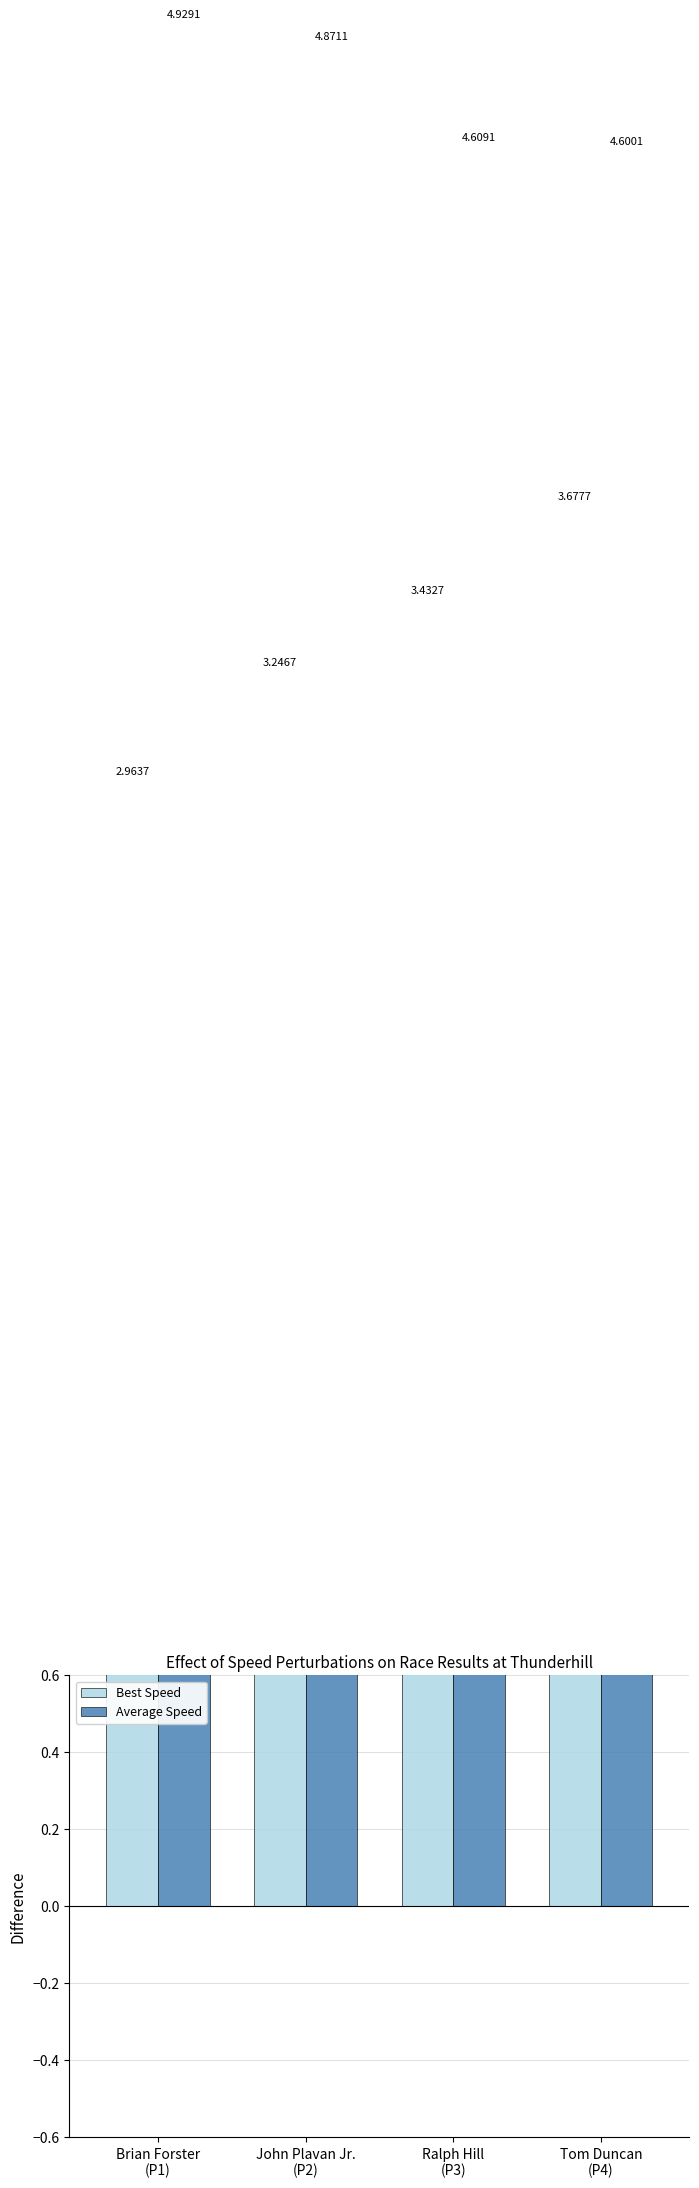

Which series has the widest spread of values?

Best Speed